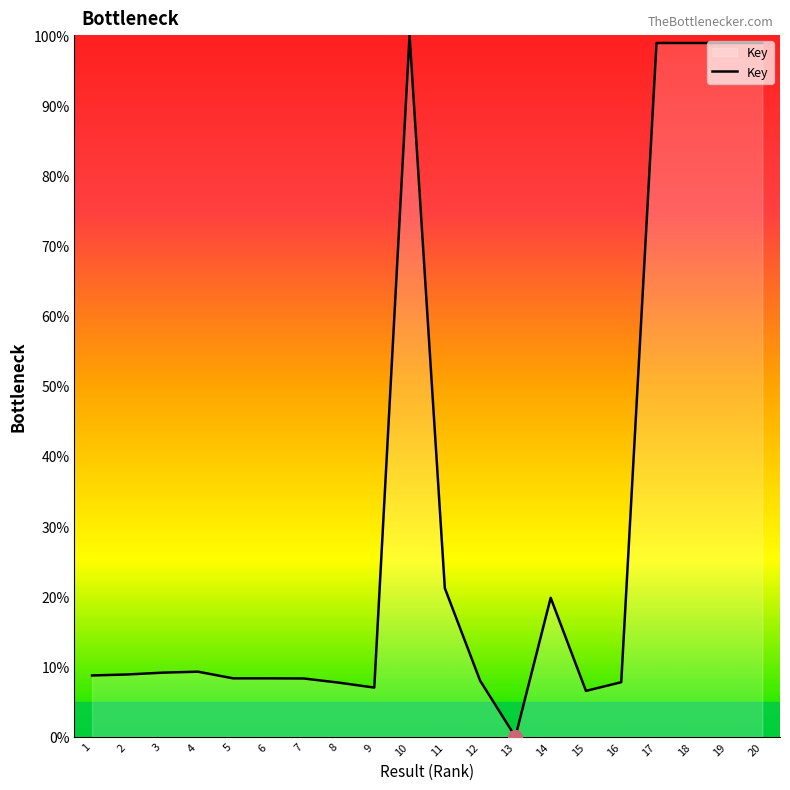

What value does the data have at 1?

8.7